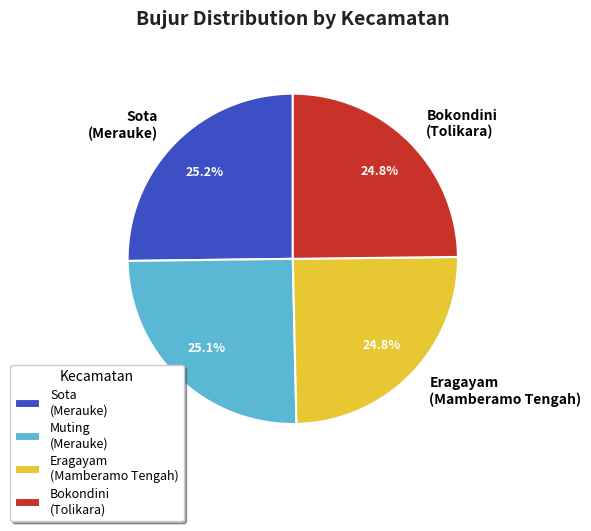

Does Eragayam (Mamberamo Tengah) account for over 50% of the chart?

No